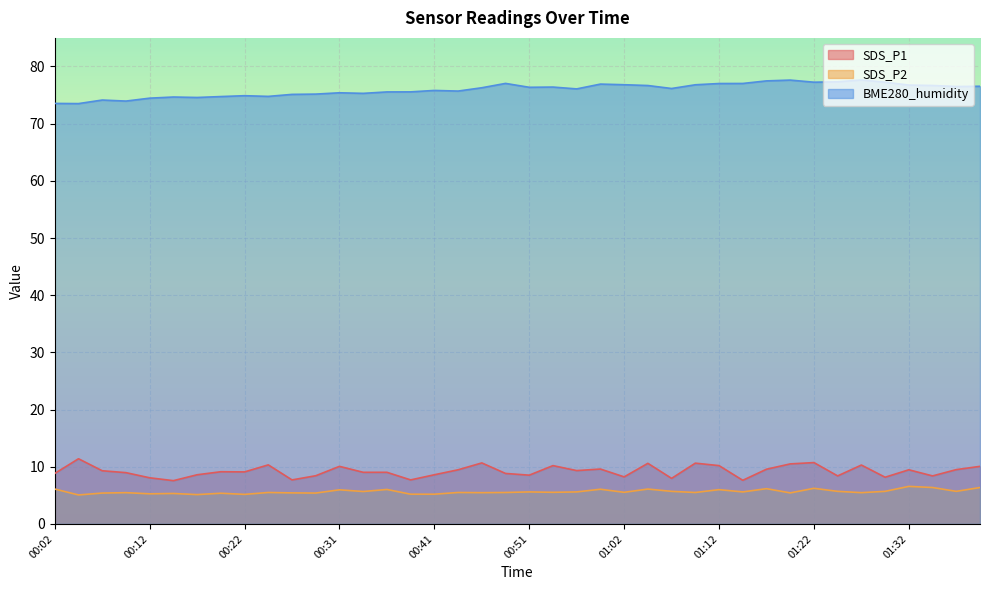

What is the maximum value for BME280_humidity?

77.7